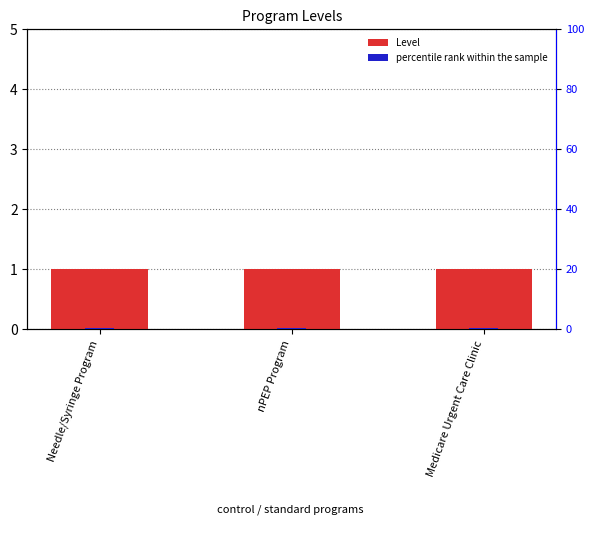

What is the label of the 3rd bar from the left?

Medicare Urgent Care Clinic